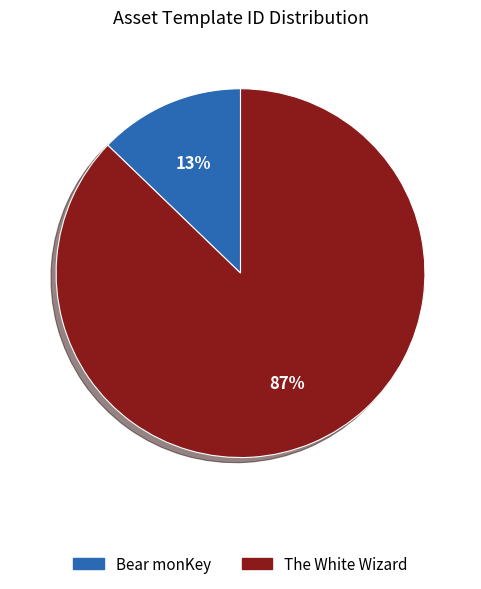

How many slices are in this pie chart?

2